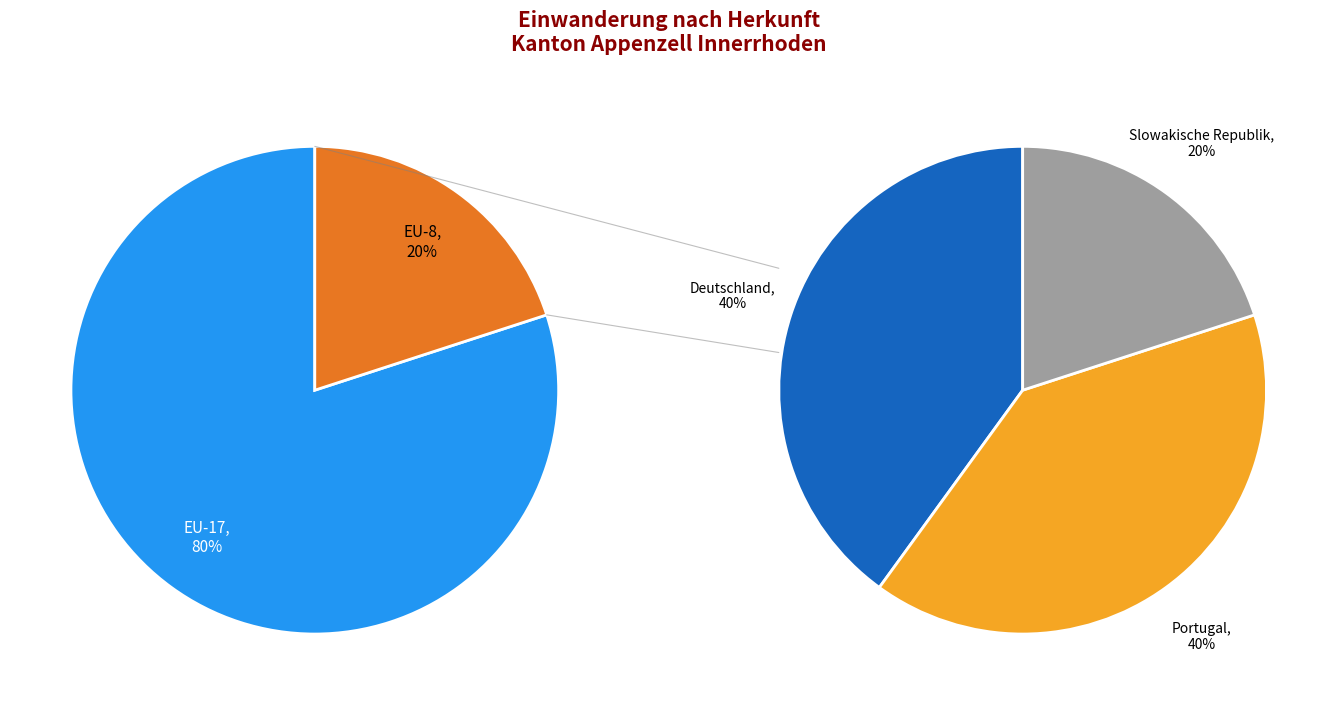

True or false: Slowakische Republik accounts for 25% of the total.

False